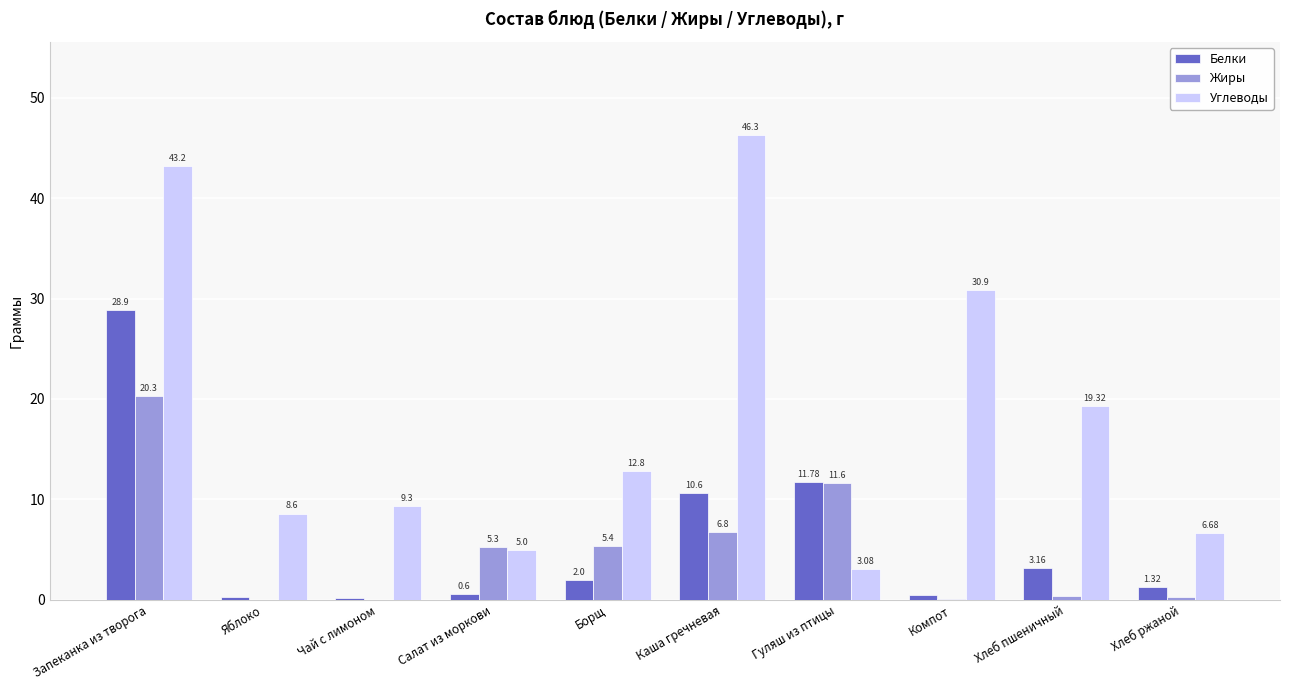

Is the value of Углеводы at Хлеб пшеничный greater than the value of Белки at Яблоко?

Yes